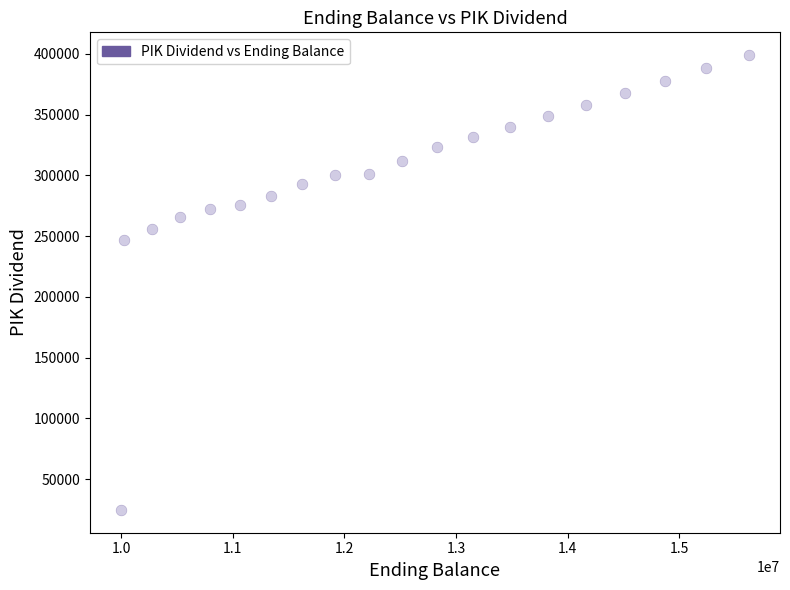

What is the range of X values (max minus min)?

5620000.0